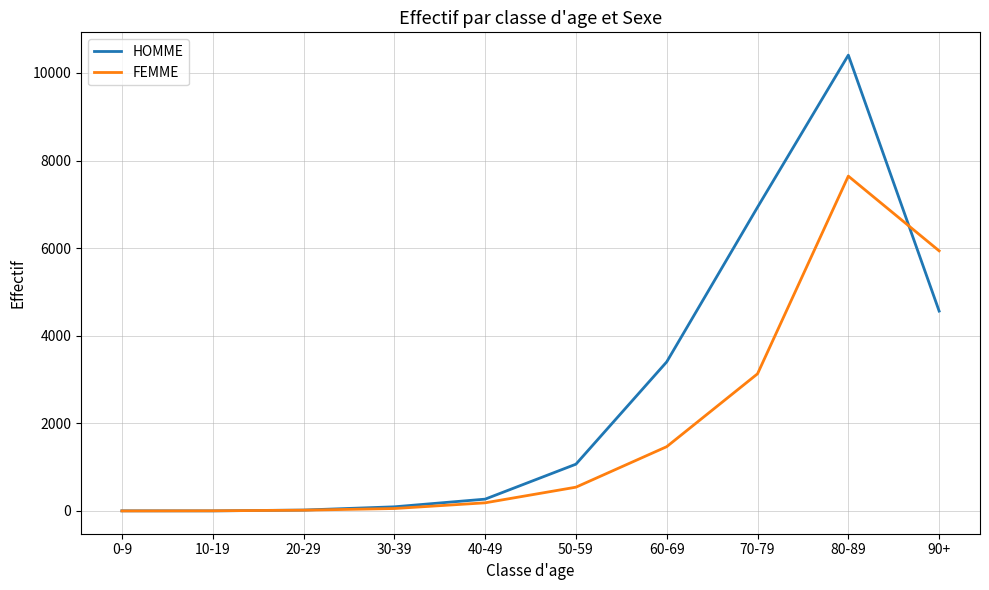

In FEMME, how many points are higher than both neighbors (excluding endpoints)?

1